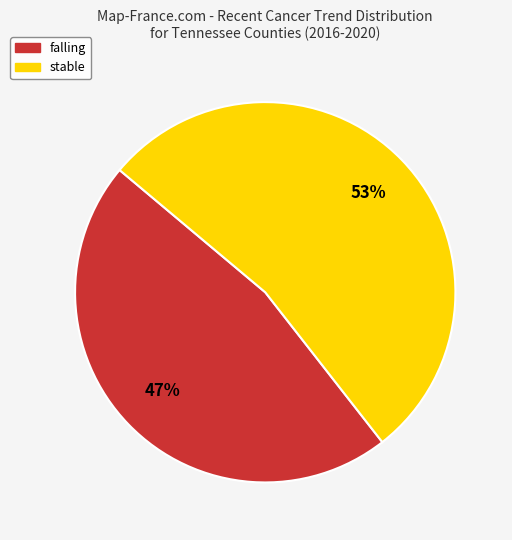

To the nearest percent, what is the combined percentage of falling and stable?

100%